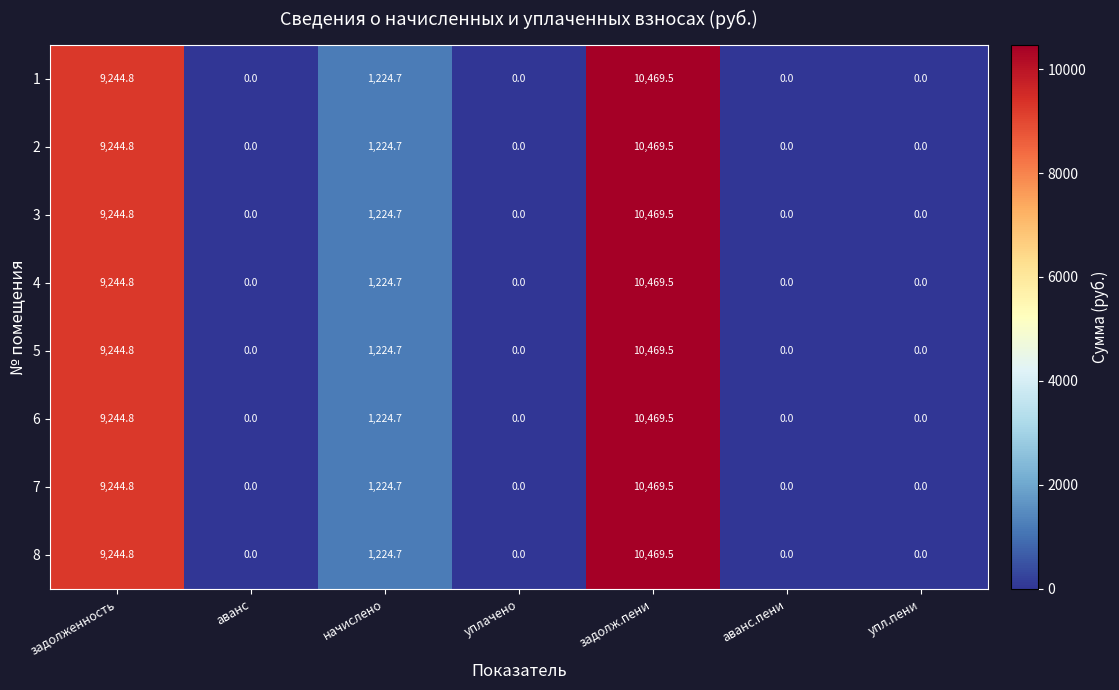

What is the highest value of the 7 series?

10469.5